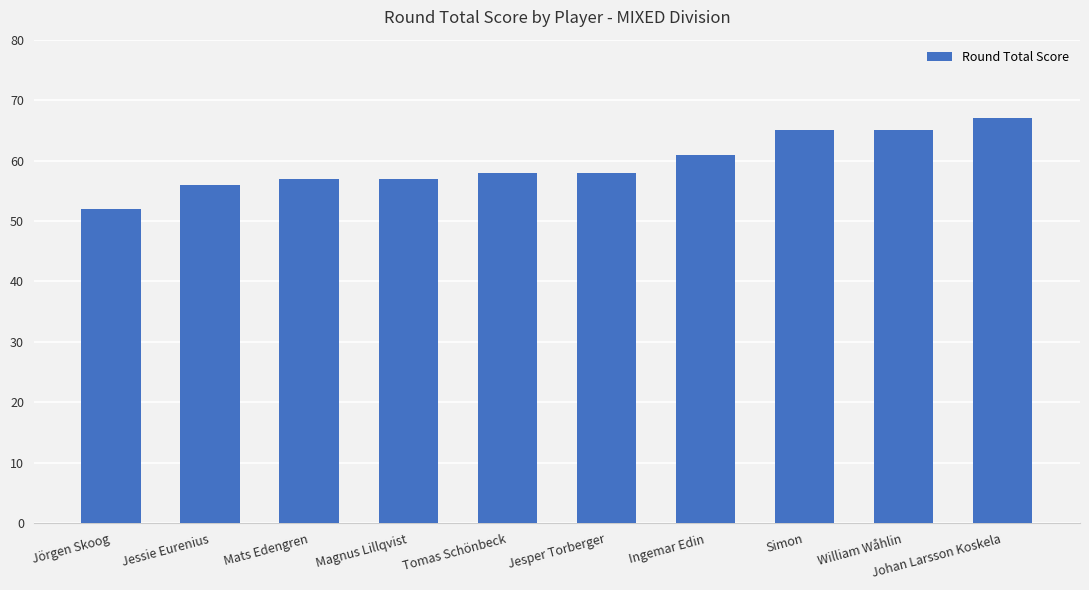

What is the change in value from Magnus Lillqvist to Simon?

+8